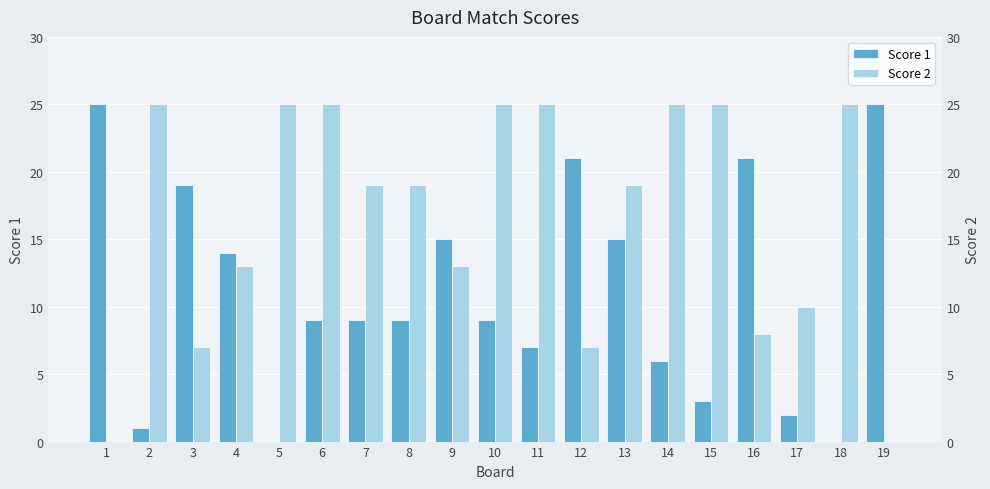

Which series changed the most between 10 and 12?

Score 2